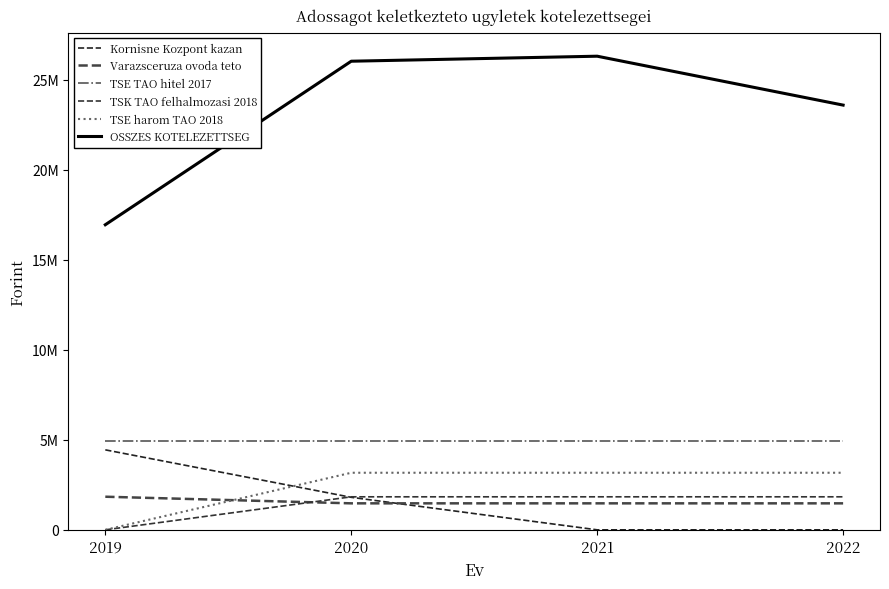

What is the spread (max minus min) of values at 2020?

24566934